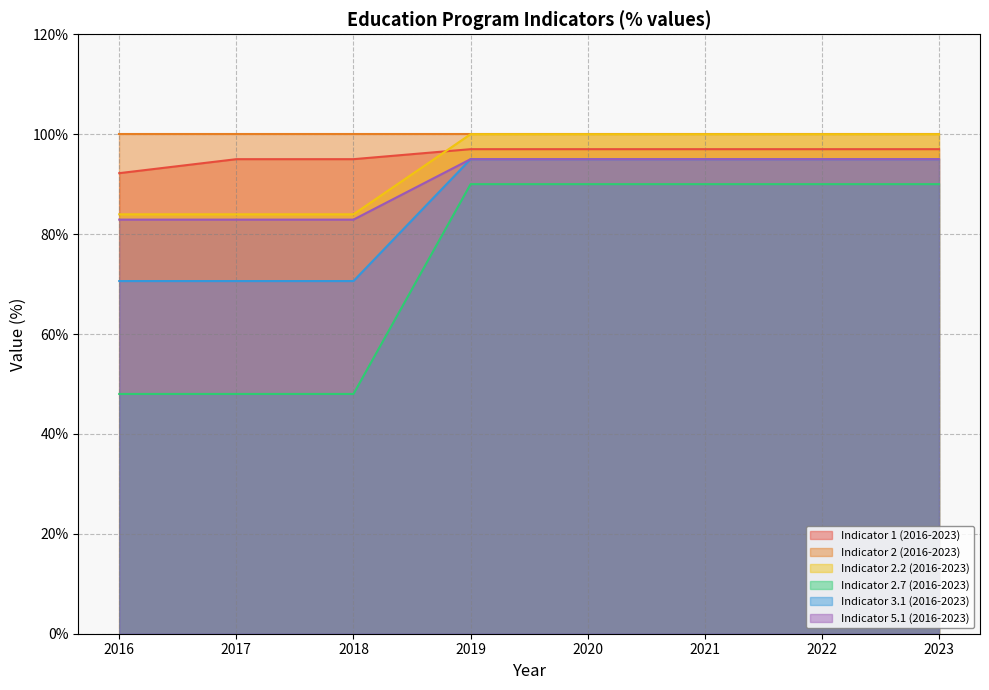

Which series has the largest range (max minus min)?

Indicator 2.7 (2016-2023)